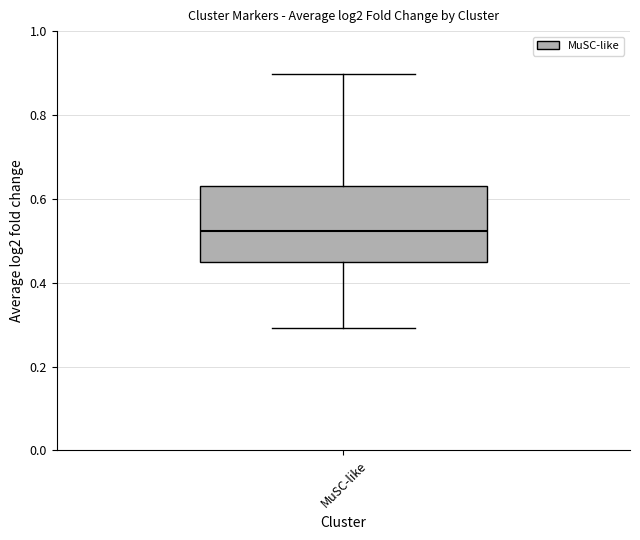

Read this box plot against the y-axis: the position of the median line, the range covered by the box, and the ends of both whiskers. The values are not printed on the chart, so give them approximately, as read against the axis.

median 0.52, box 0.44 to 0.62, whiskers 0.30 to 0.90